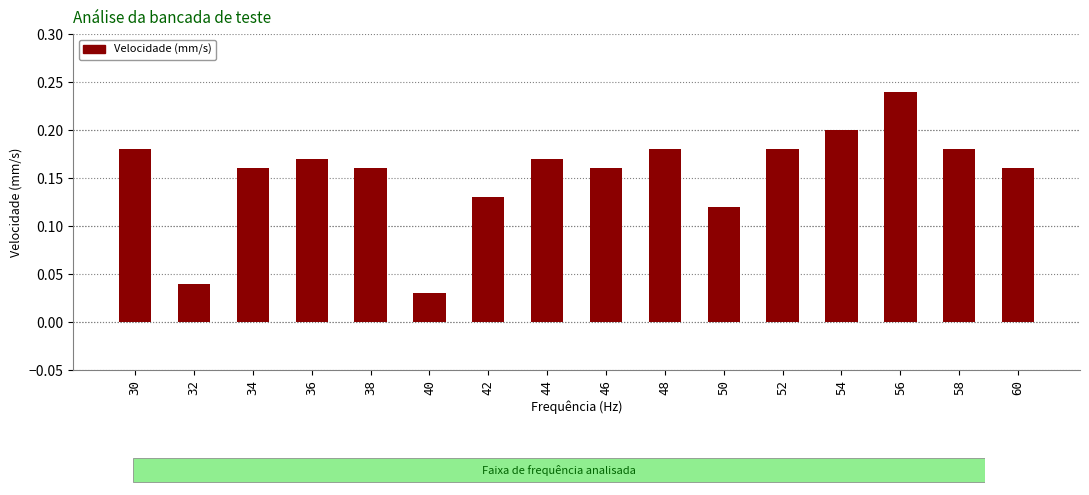

The chart shows a value of 0.1 at 36. True or false?

False